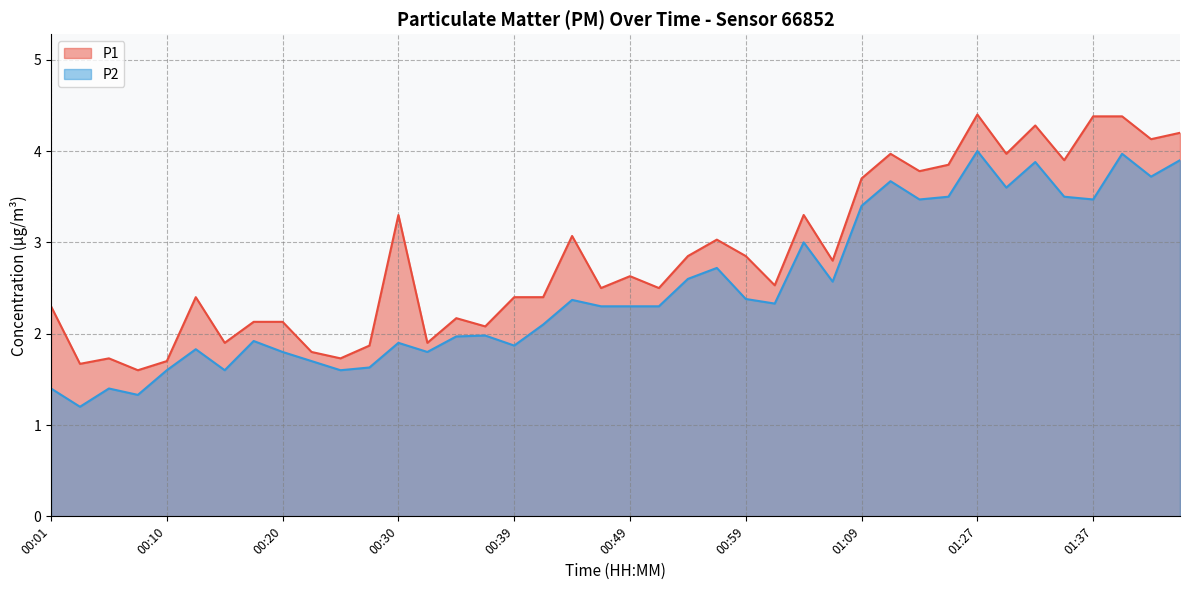

True or false: P2 and P1 cross at least once.

False